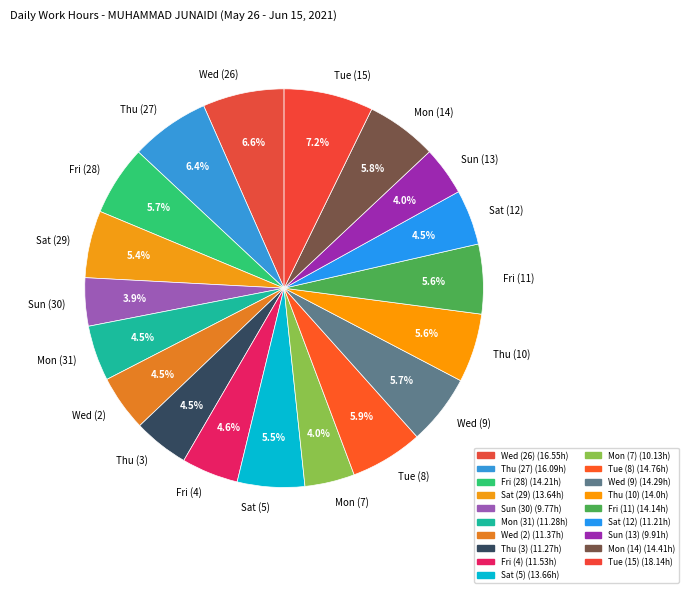

Approximately how many times larger is the value at Wed (9) compared to Mon (14)?

1.0